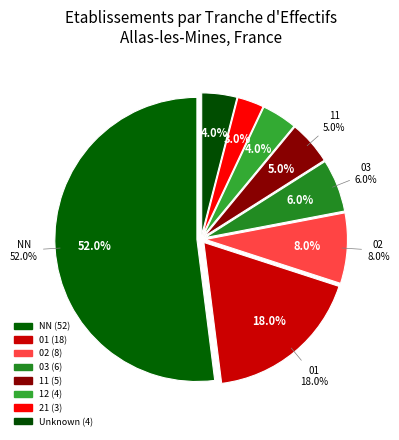

Is there a majority slice in this chart?

Yes